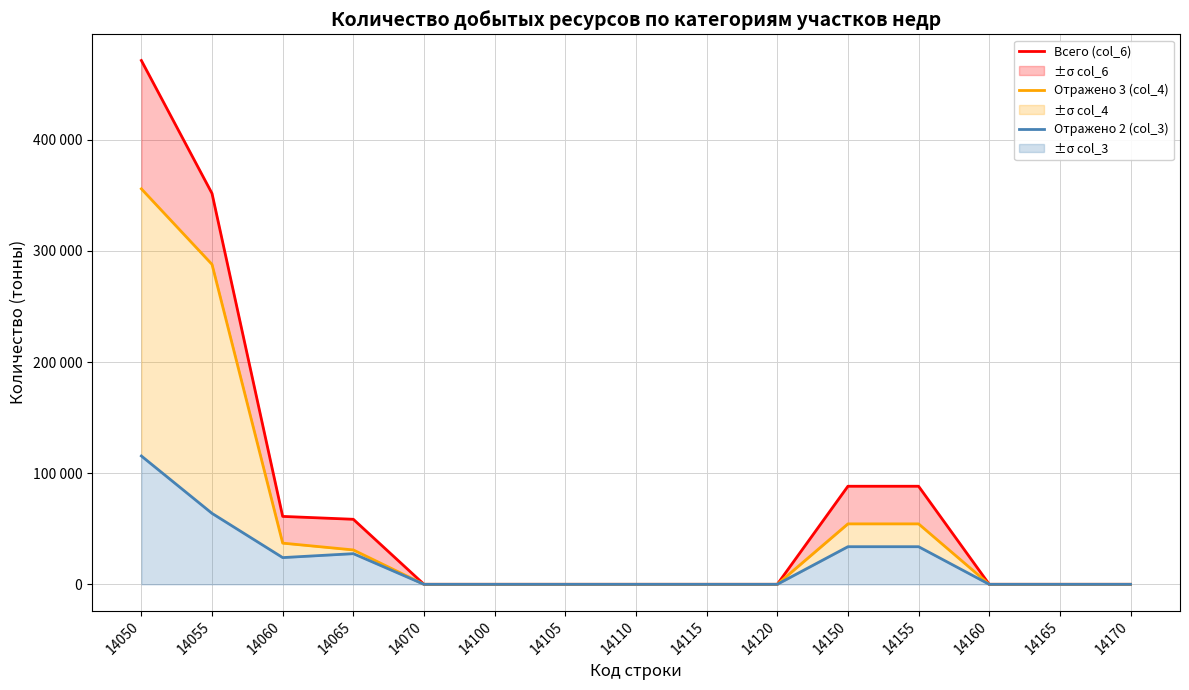

True or false: Отражено 3 (col_4) and Всего (col_6) intersect in this chart.

False